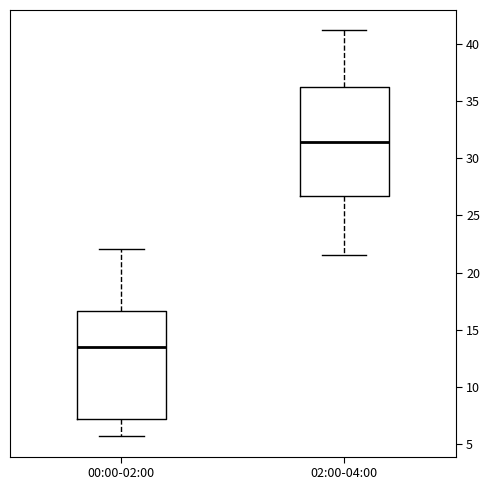

Which box's median line is the lowest?

00:00-02:00